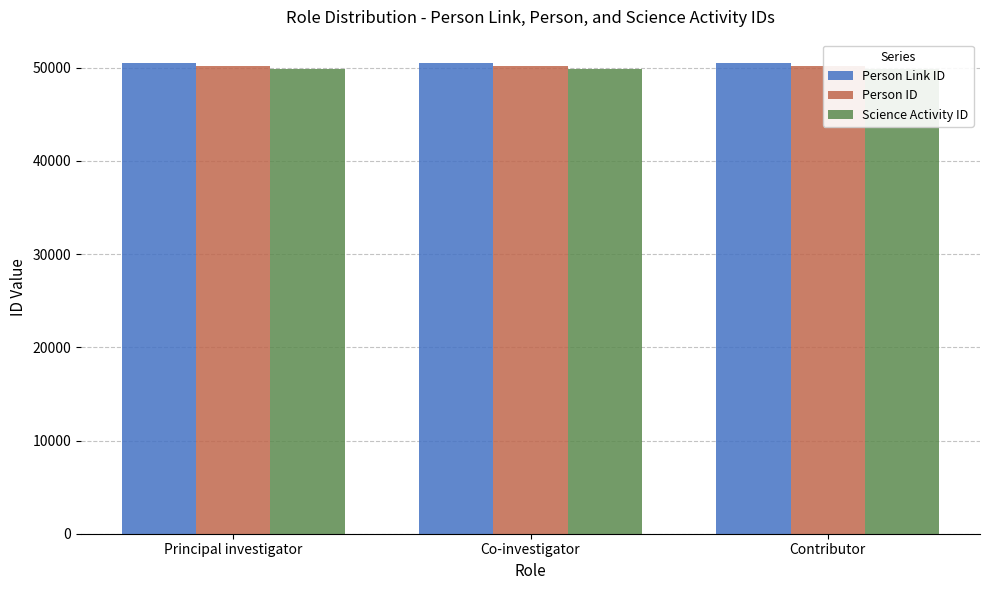

Which series has the largest range (max minus min)?

Person Link ID